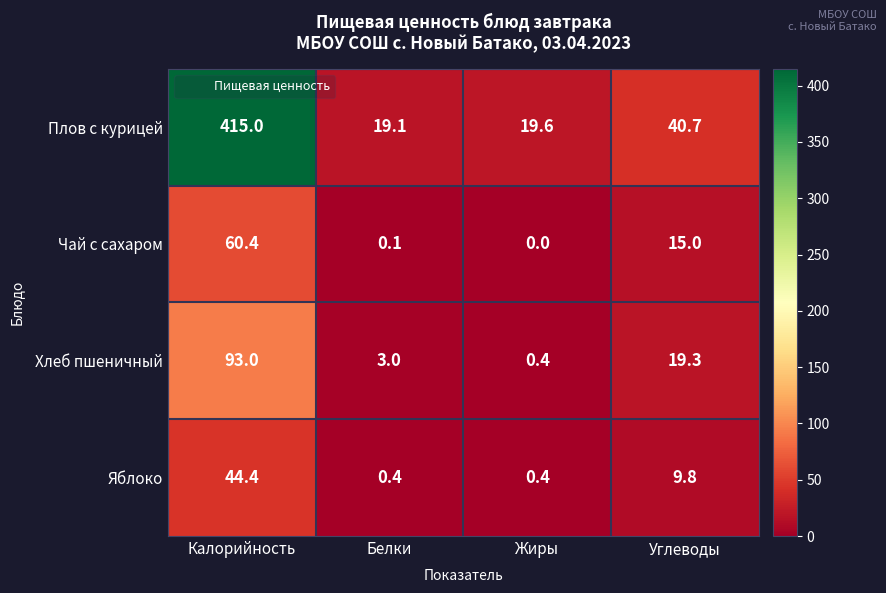

What is the difference between the second highest and minimum values in the Яблоко series?

9.4